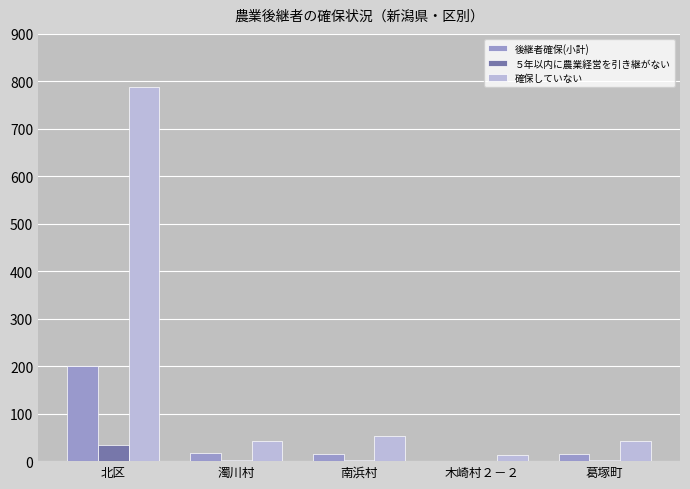

Is the value of ５年以内に農業経営を引き継がない at 南浜村 greater than the value of 確保していない at 北区?

No